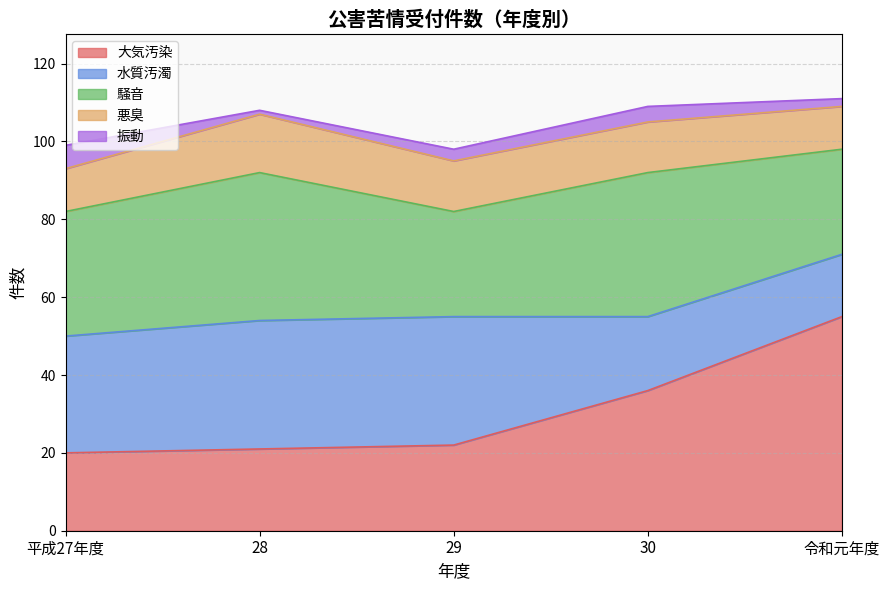

True or false: 水質汚濁 has more than 1 interior local peaks.

False